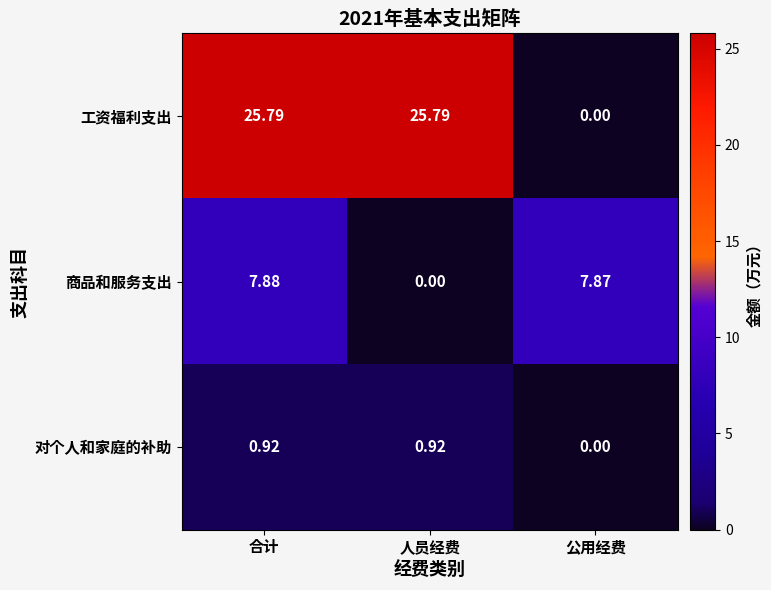

At which label does 工资福利支出 reach its minimum?

公用经费